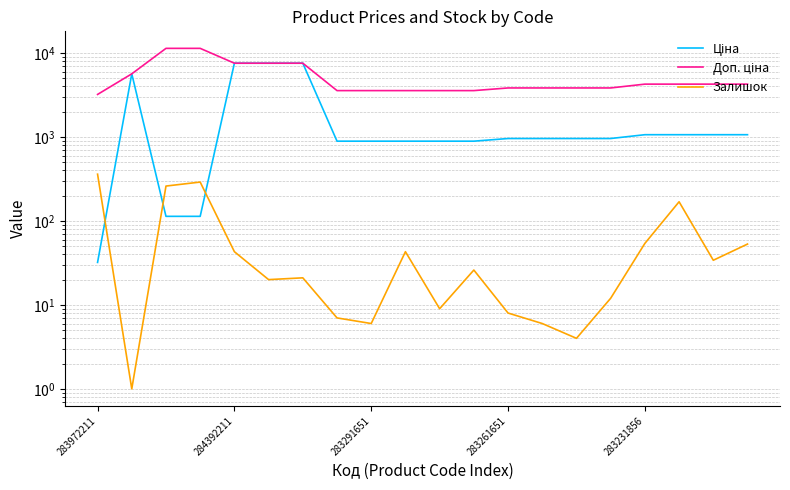

Which has a higher value, 18 or 5?

5